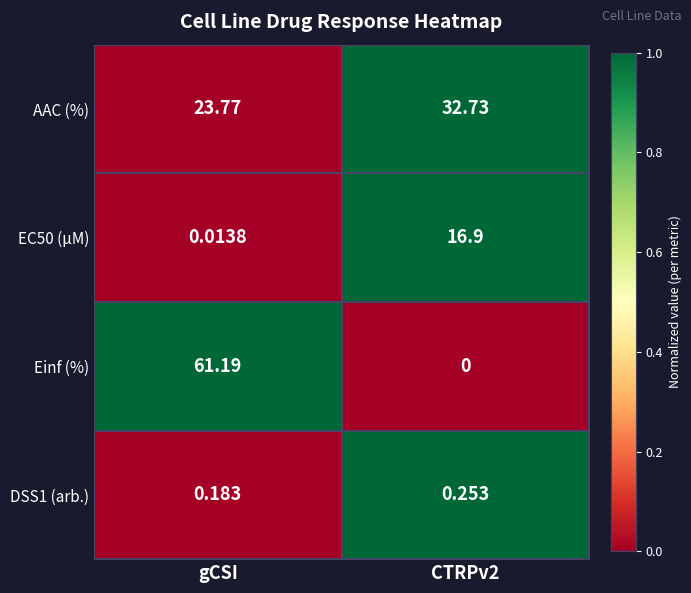

Where is AAC (%) nearest to the value 28?

gCSI